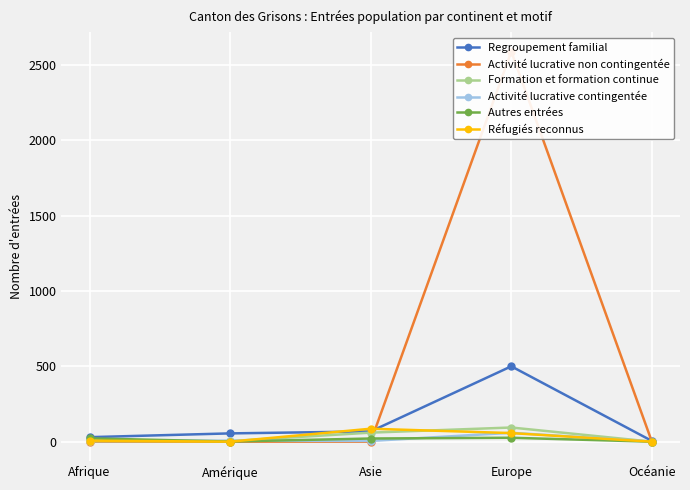

Rank the categories by Réfugiés reconnus value from highest to lowest.

Asie, Europe, Afrique, Amérique, Océanie